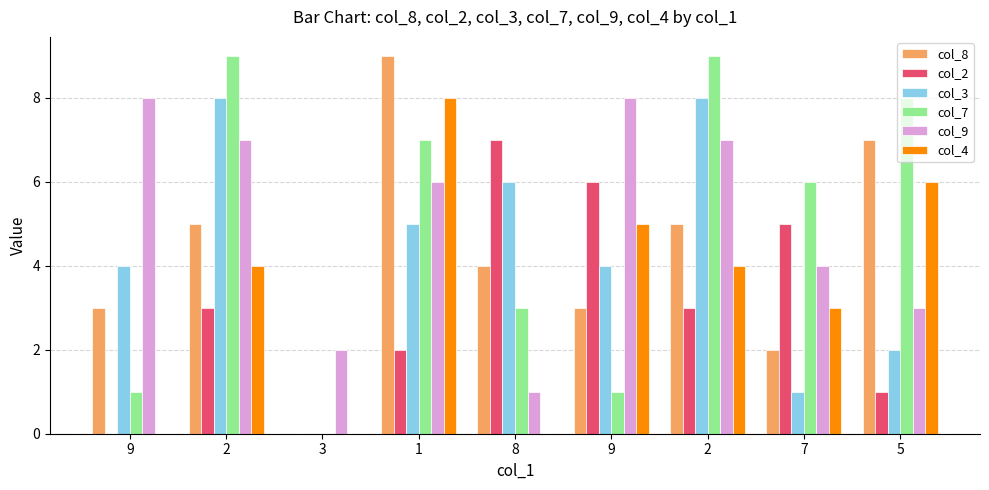

The col_9 series shows 3 at 9. True or false?

False